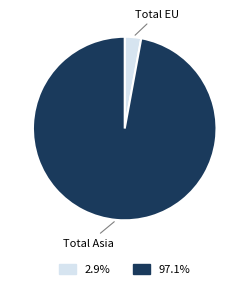

Does any single category account for the majority?

Yes